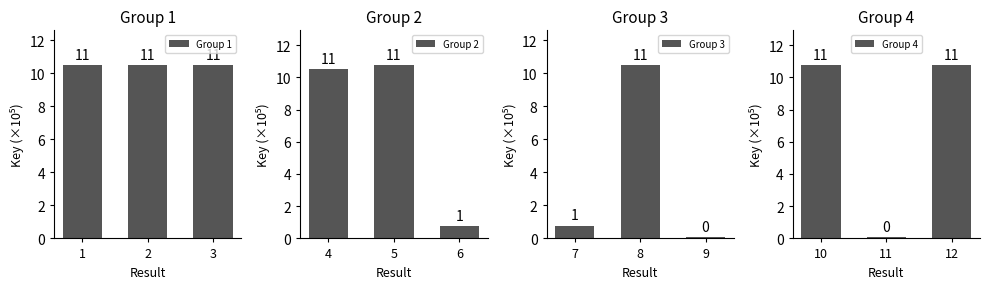

What is the spread (max minus min) of values at 3?

1068308